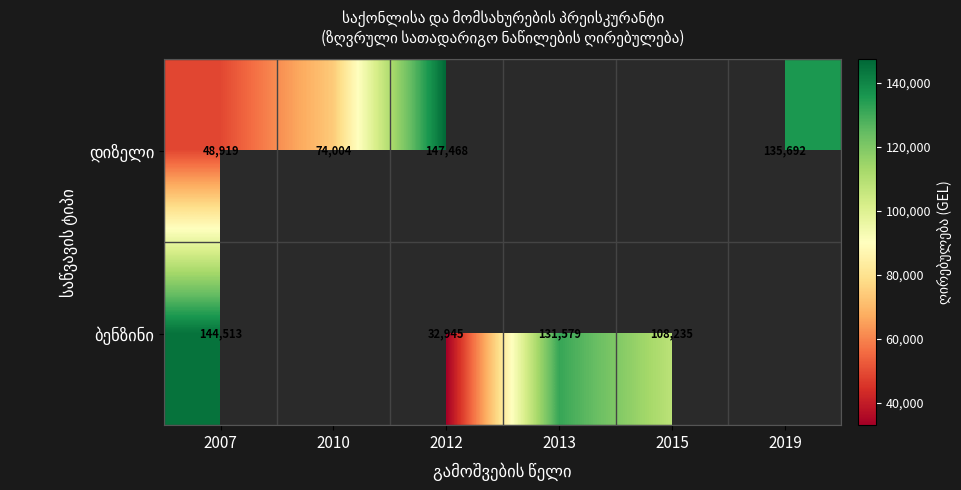

What value does the ბენზინი series have at 2007?

144512.9